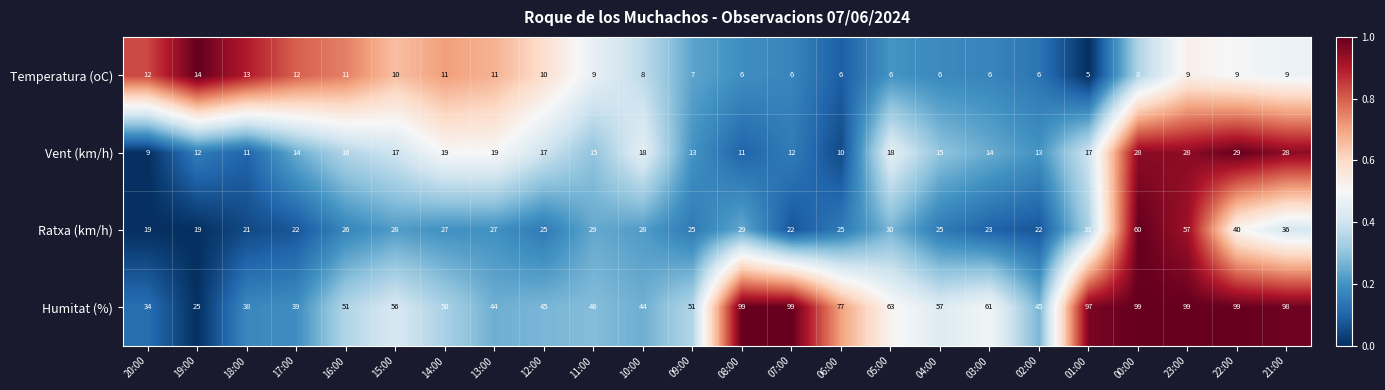

Which series has the largest total across all categories?

Humitat (%)